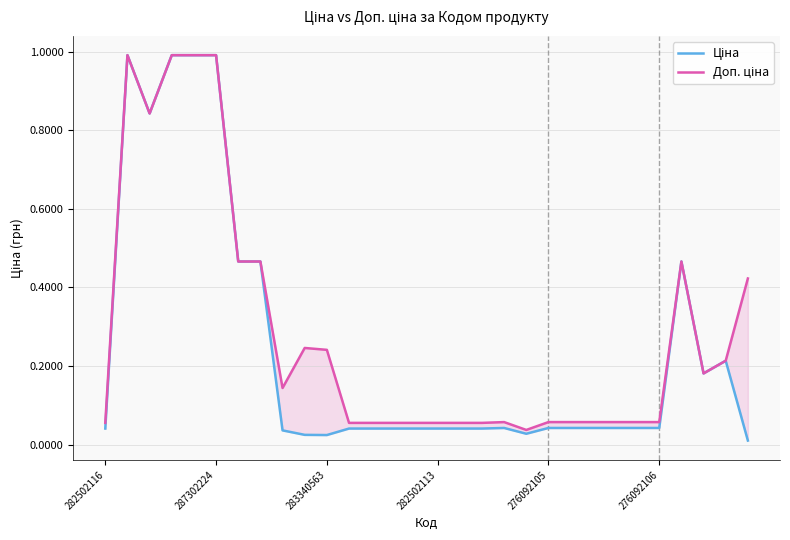

True or false: Ціна and Доп. ціна intersect in this chart.

False